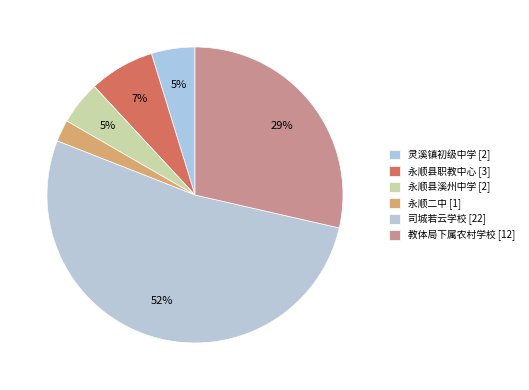

Count the number of slices in the pie.

6